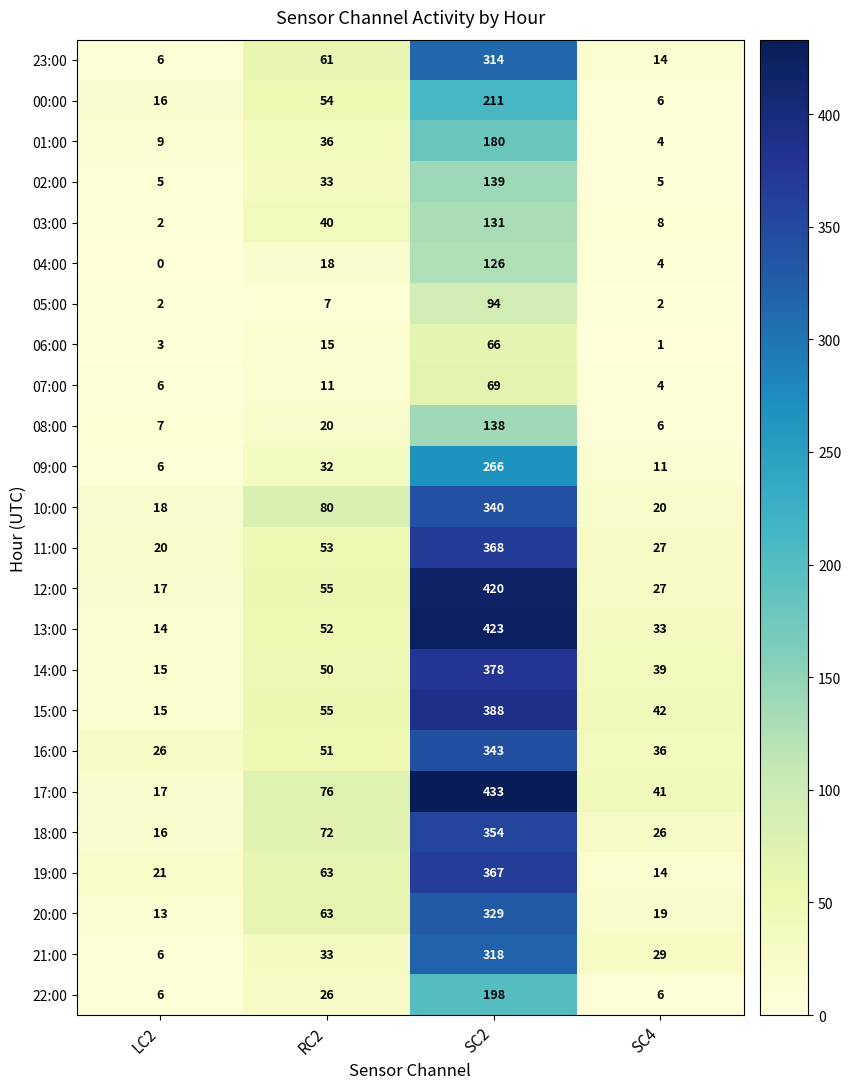

At which category is the sum across all series the highest?

SC2